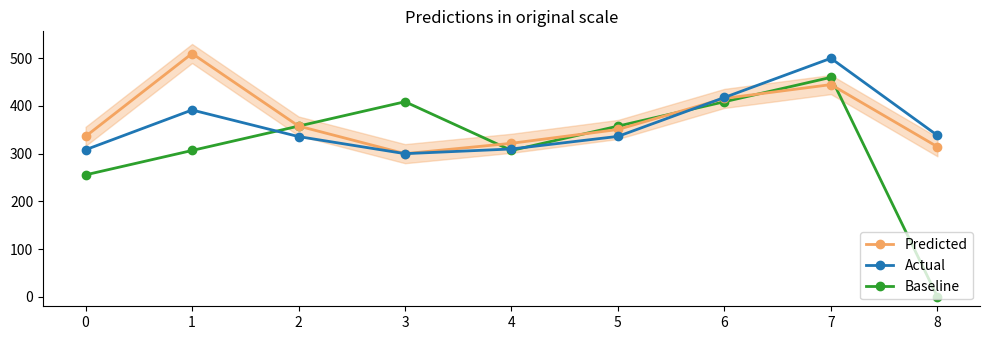

At which label does Baseline first exceed 357?

2